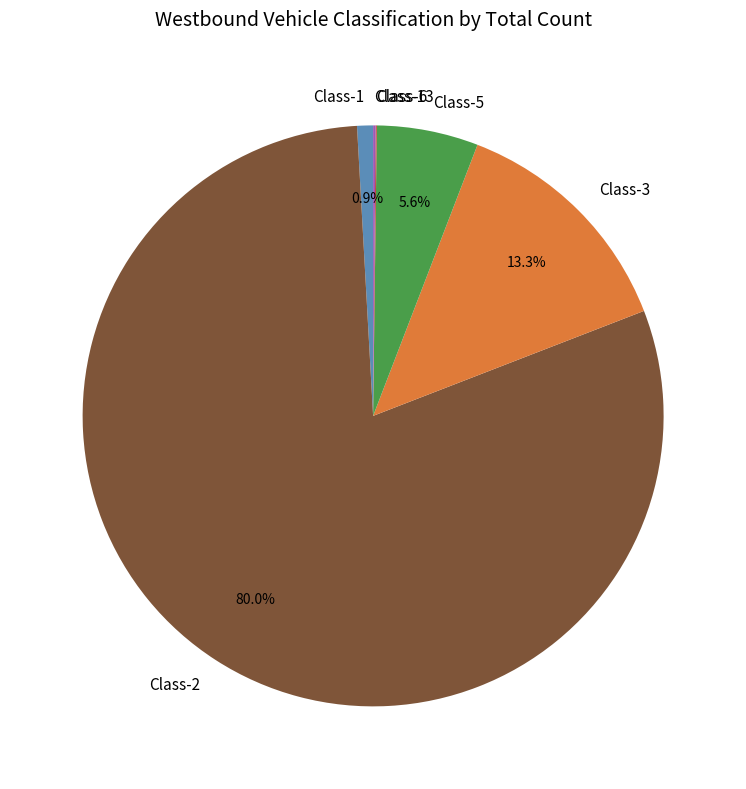

Which has a higher value, Class-1 or Class-3?

Class-3